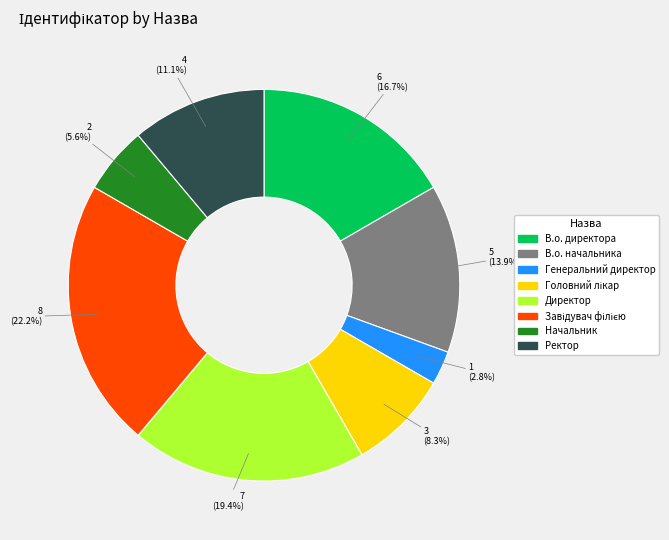

Is there a majority slice in this chart?

No